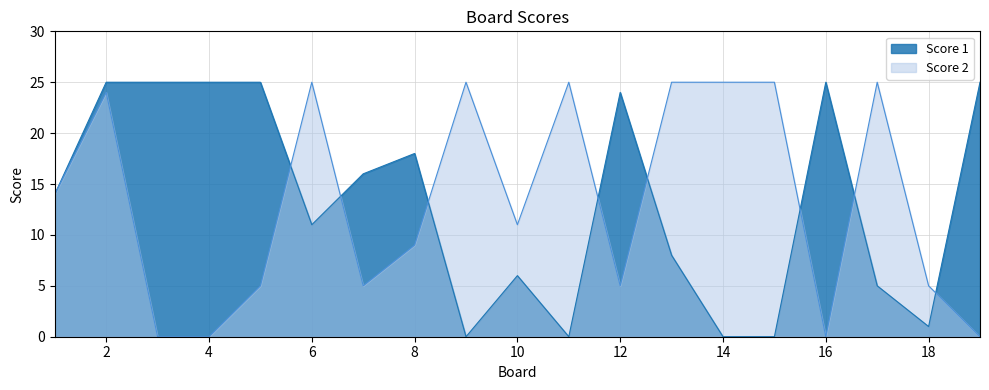

What is the greatest value displayed?

25